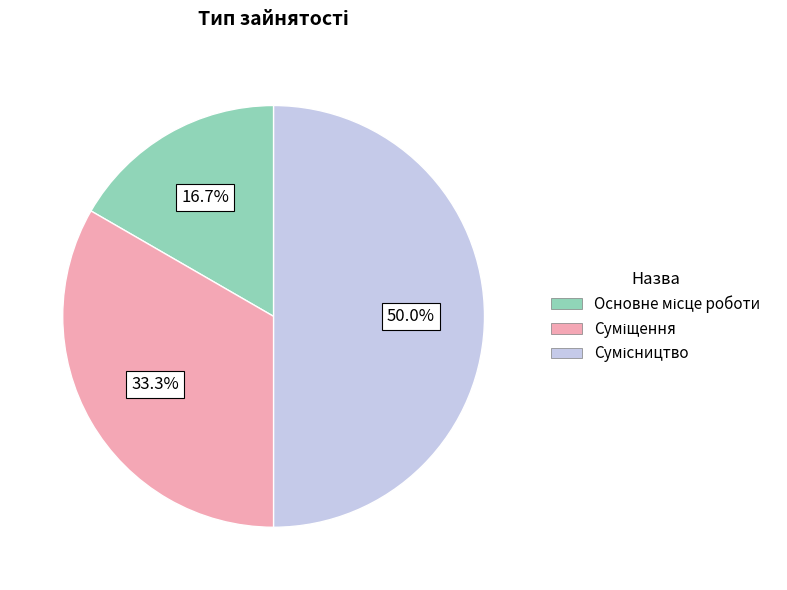

To the nearest percent, what is the combined percentage of Сумісництво and Суміщення?

83%